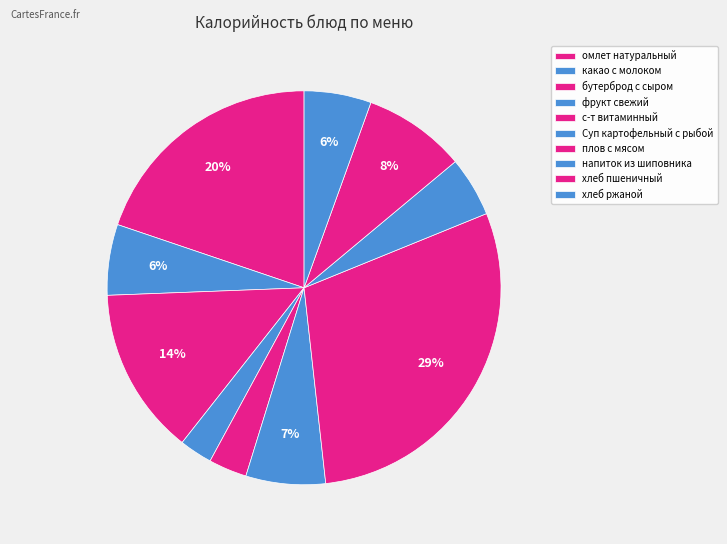

The омлет натуральный slice represents 20% of the pie. True or false?

True